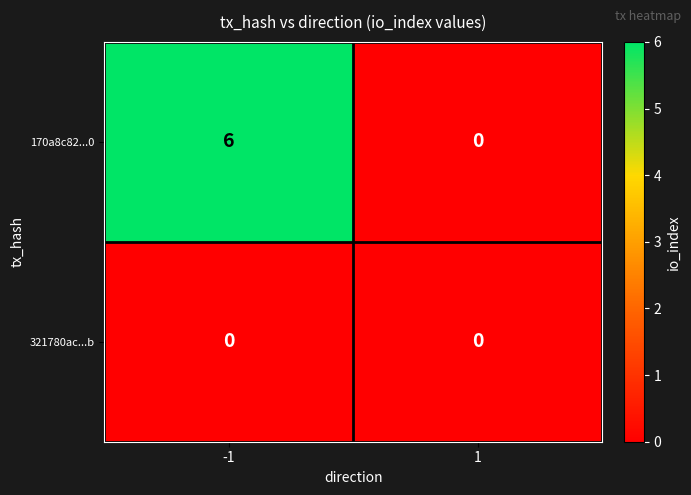

Rank the series by their maximum value, from highest to lowest.

170a8c82...0, 321780ac...b